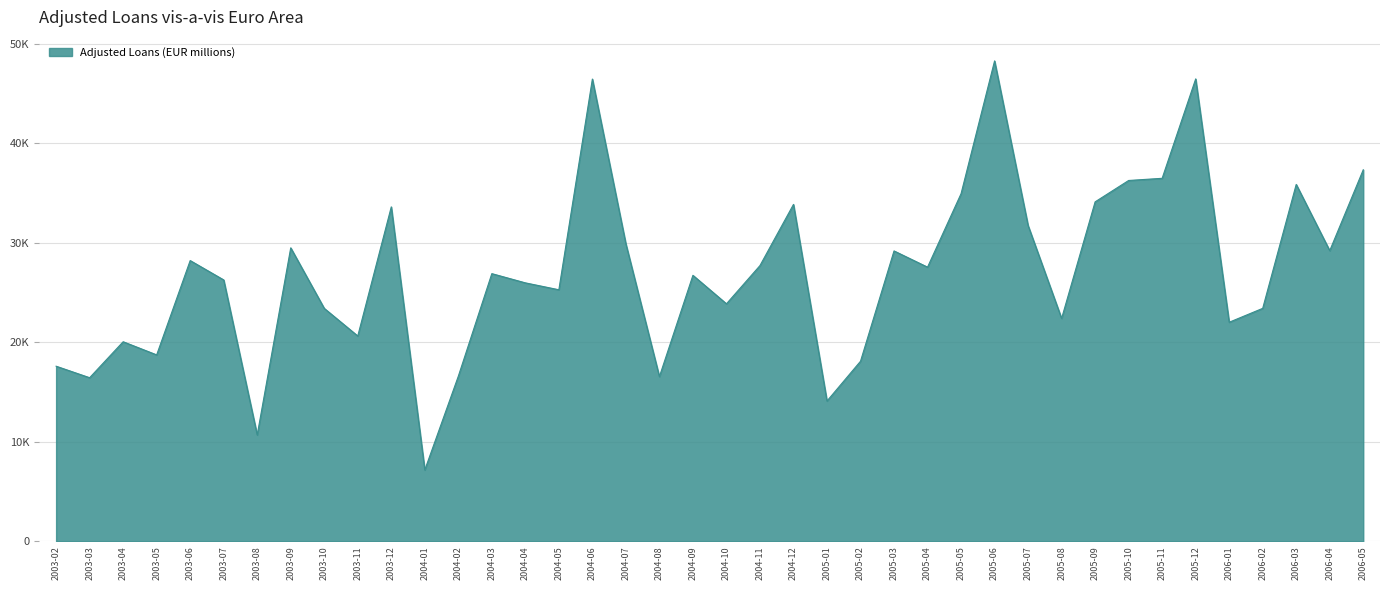

Does the chart display data point markers on the line(s)?

No